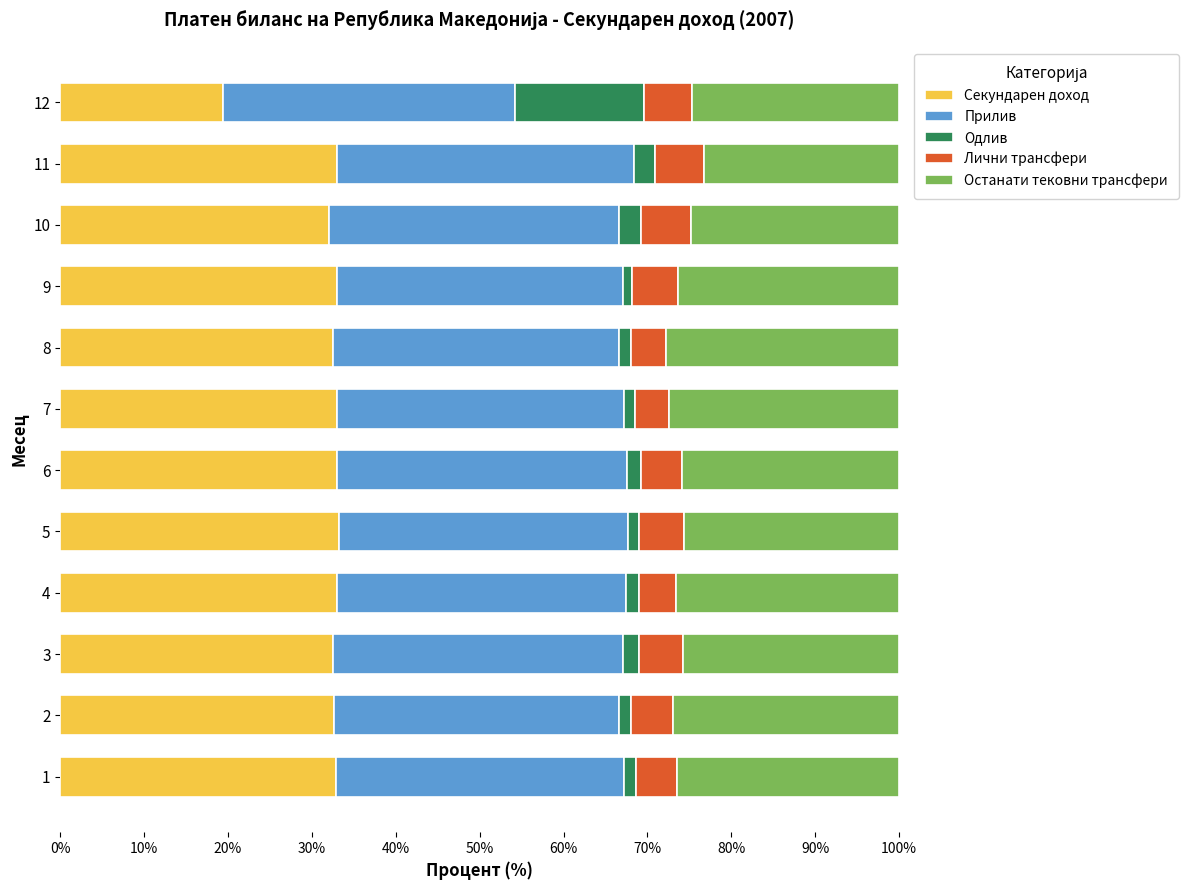

At which label does Секундарен доход reach its minimum?

12